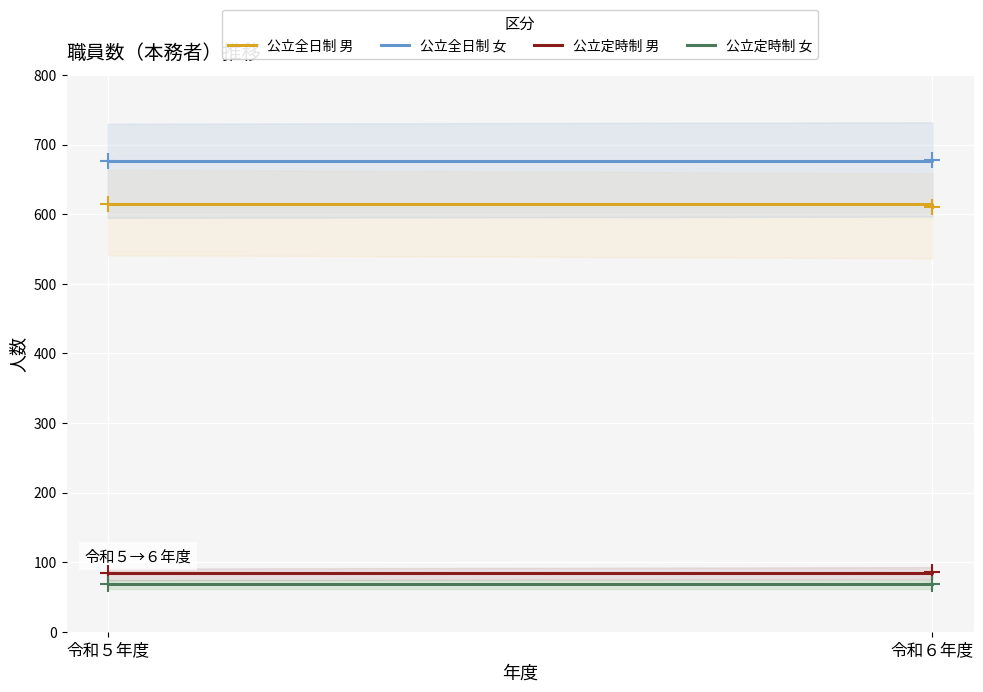

Is the value of 公立全日制 男 at 令和６年度 greater than the value of 公立全日制 女 at 令和５年度?

No